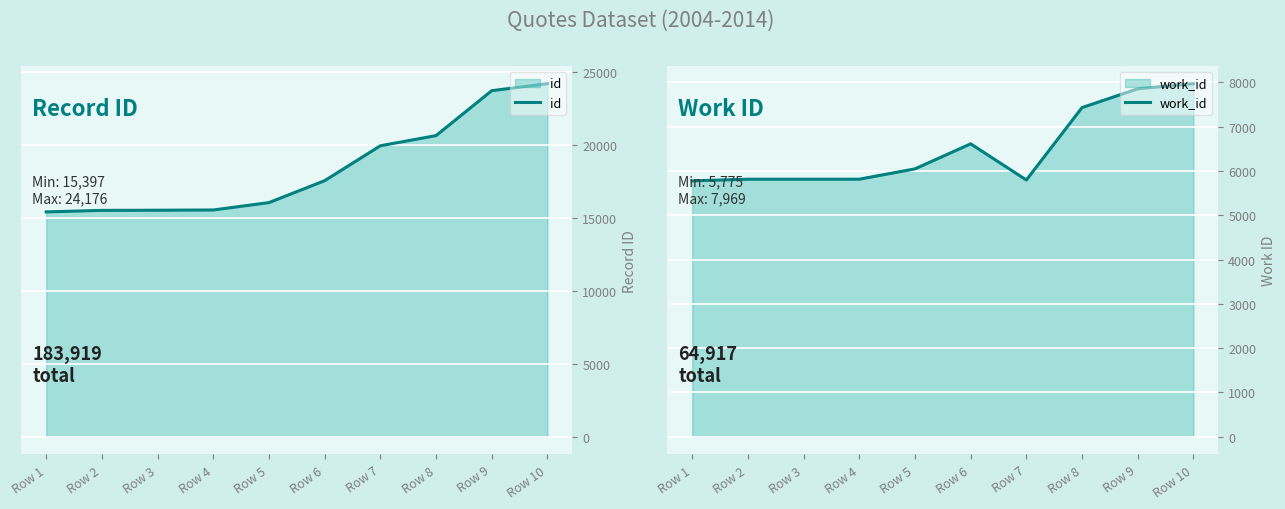

Rank the series by their average value, from lowest to highest.

work_id, id